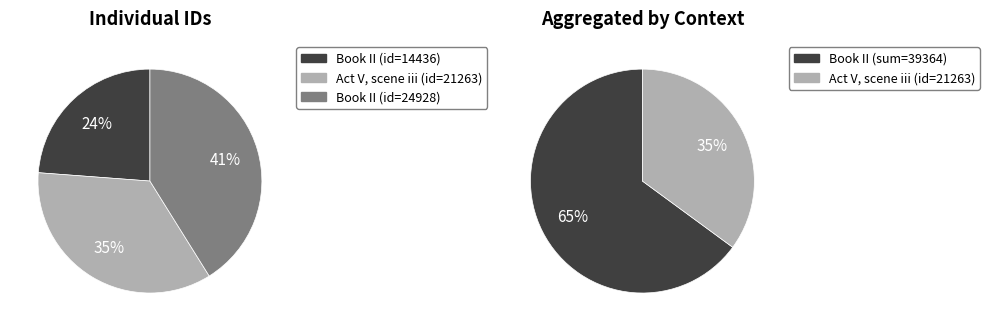

Is there a majority slice in this chart?

No